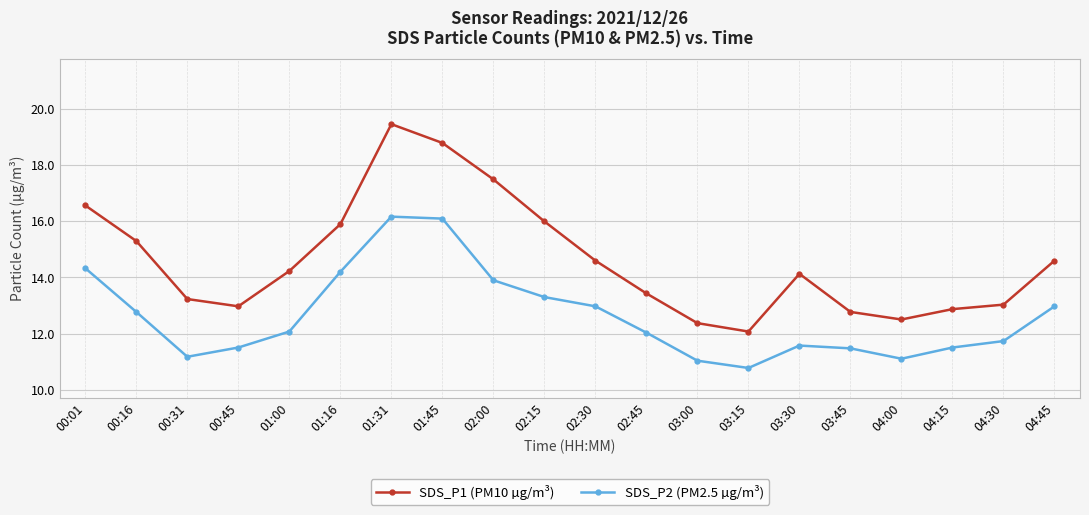

What is the label of the 17th point from the right?

00:45